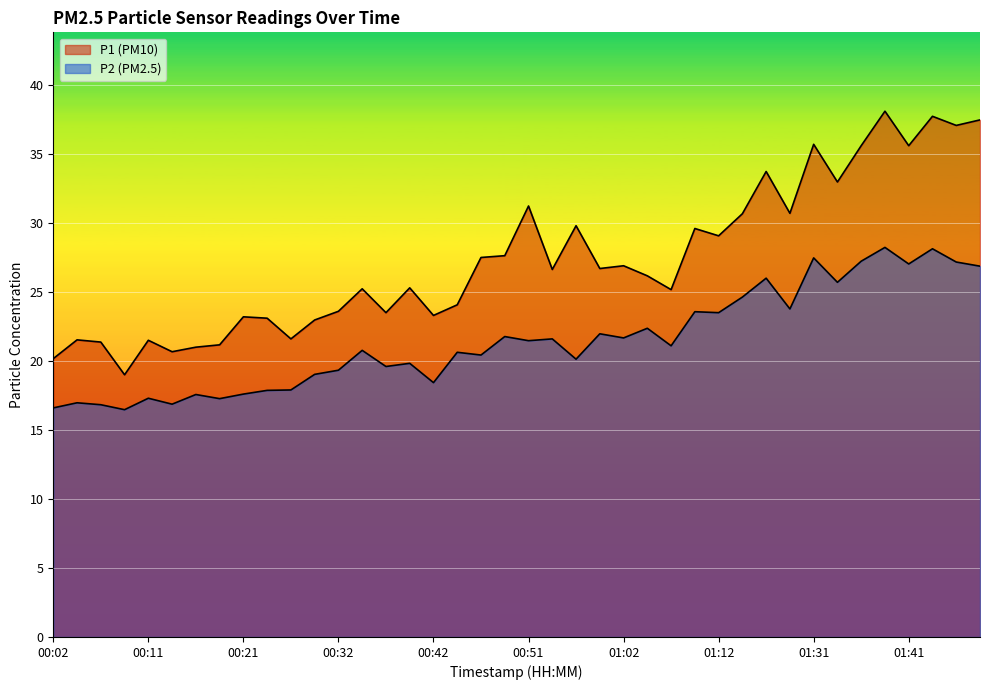

Reading left to right, transcribe all the data shown in this chart.

P1: 00:02=20.2	00:04=21.5	00:06=21.4	00:09=19.0	00:11=21.5	00:14=20.7	00:16=21.0	00:19=21.2	00:21=23.2	00:24=23.1	00:26=21.6	00:29=23.0	00:32=23.6	00:34=25.2	00:37=23.5	00:39=25.3	00:42=23.3	00:44=24.1	00:47=27.5	00:49=27.6	00:51=31.2	00:54=26.6	00:56=29.8	00:59=26.7	01:02=26.9	01:04=26.2	01:07=25.2	01:09=29.6	01:12=29.1	01:17=30.7	01:25=33.7	01:28=30.7	01:31=35.7	01:33=33.0	01:36=35.6	01:38=38.1	01:41=35.6	01:43=37.7	01:46=37.1	01:48=37.5
P2: 00:02=16.6	00:04=17.0	00:06=16.8	00:09=16.5	00:11=17.3	00:14=16.9	00:16=17.6	00:19=17.3	00:21=17.6	00:24=17.9	00:26=17.9	00:29=19.0	00:32=19.3	00:34=20.8	00:37=19.6	00:39=19.8	00:42=18.4	00:44=20.6	00:47=20.4	00:49=21.8	00:51=21.5	00:54=21.6	00:56=20.1	00:59=22.0	01:02=21.7	01:04=22.4	01:07=21.1	01:09=23.6	01:12=23.5	01:17=24.6	01:25=26.0	01:28=23.8	01:31=27.5	01:33=25.7	01:36=27.2	01:38=28.2	01:41=27.0	01:43=28.1	01:46=27.2	01:48=26.9